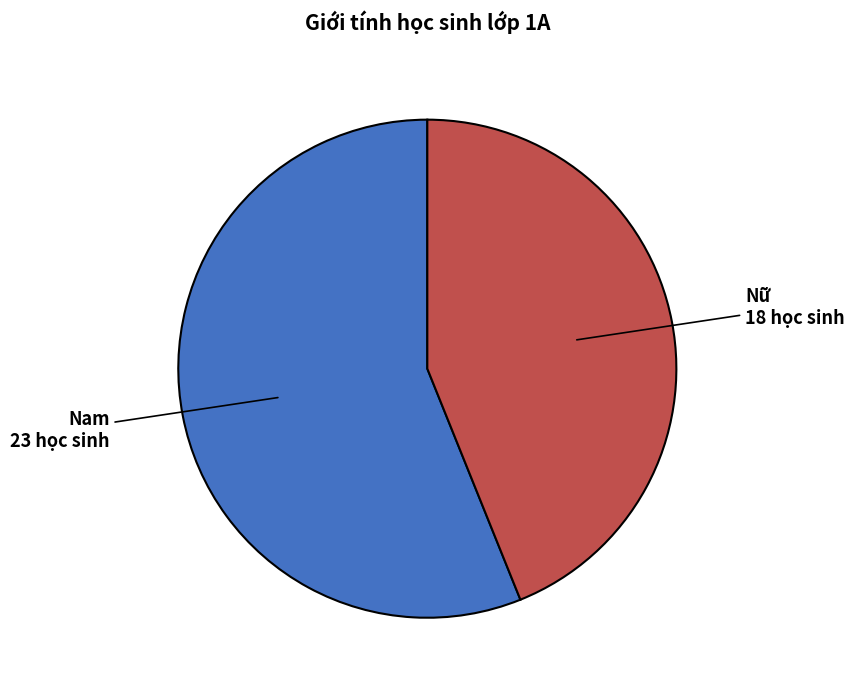

Which category has the smallest portion of the pie?

Nữ